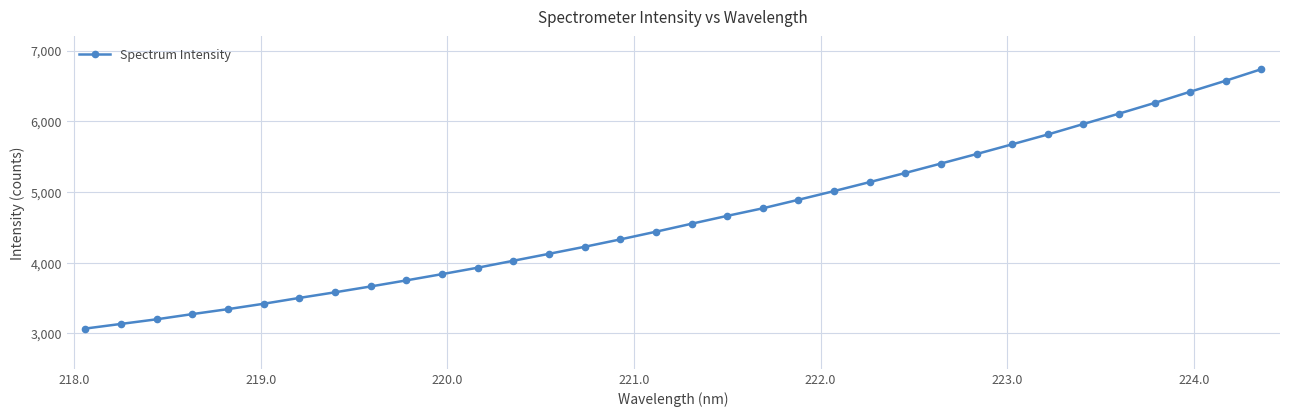

Reading right to left, transcribe all the data shown in this chart.

6736.4	6573.5	6417.5	6259.1	6107.6	5961.3	5813.1	5674.1	5536.6	5402.4	5269.2	5140.0	5013.1	4890.3	4769.7	4662.6	4551.3	4438.5	4329.8	4225.5	4126.2	4028.0	3929.8	3838.9	3750.5	3664.8	3582.2	3502.7	3420.2	3344.2	3273.8	3200.4	3135.0	3069.3